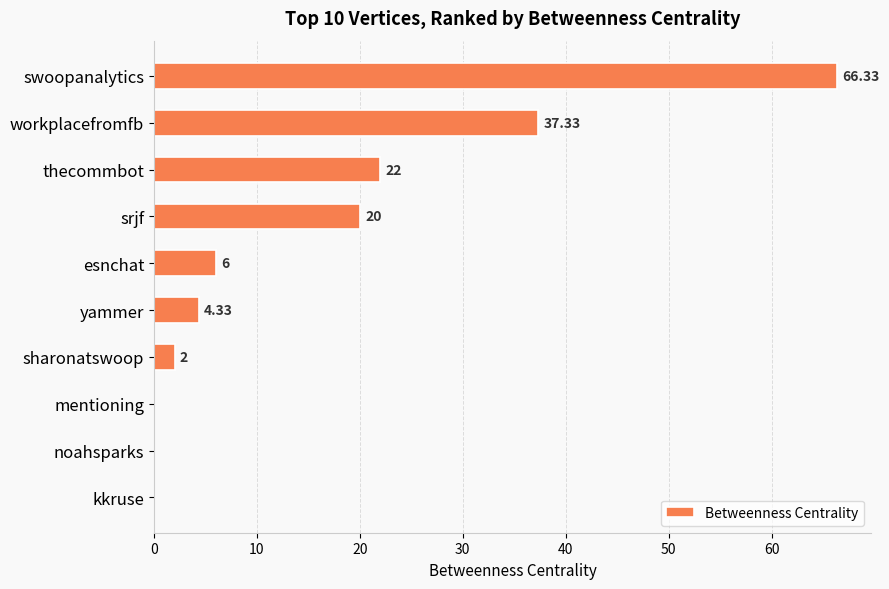

Does the chart contain stacked bars?

No